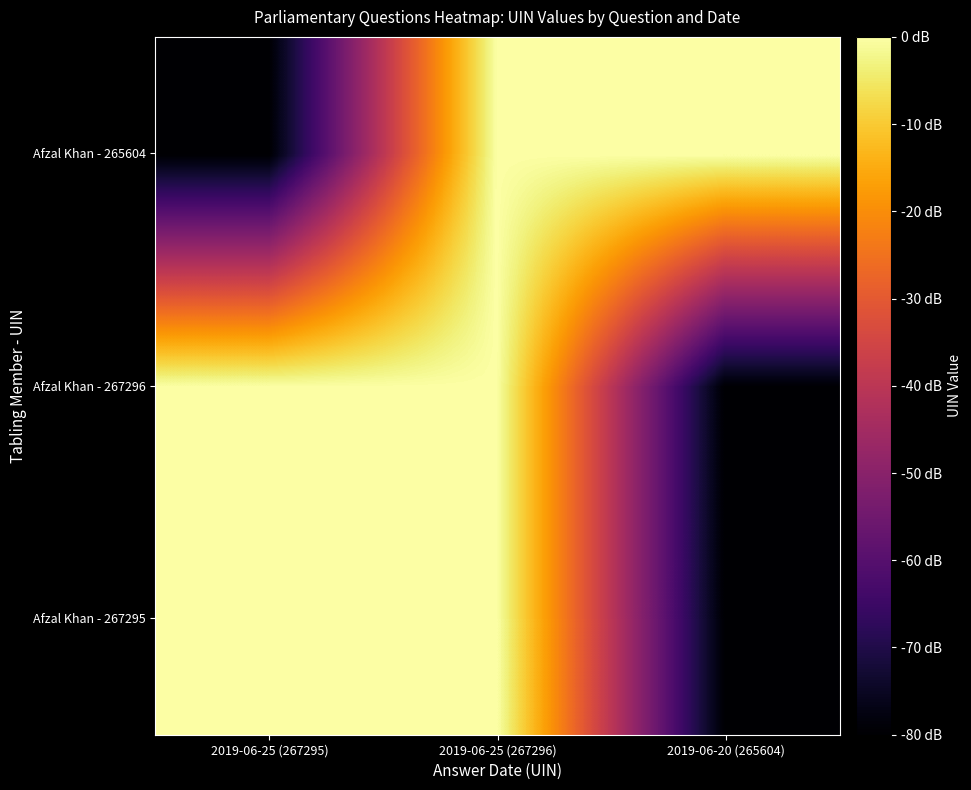

How many categories are shown in the chart?

3